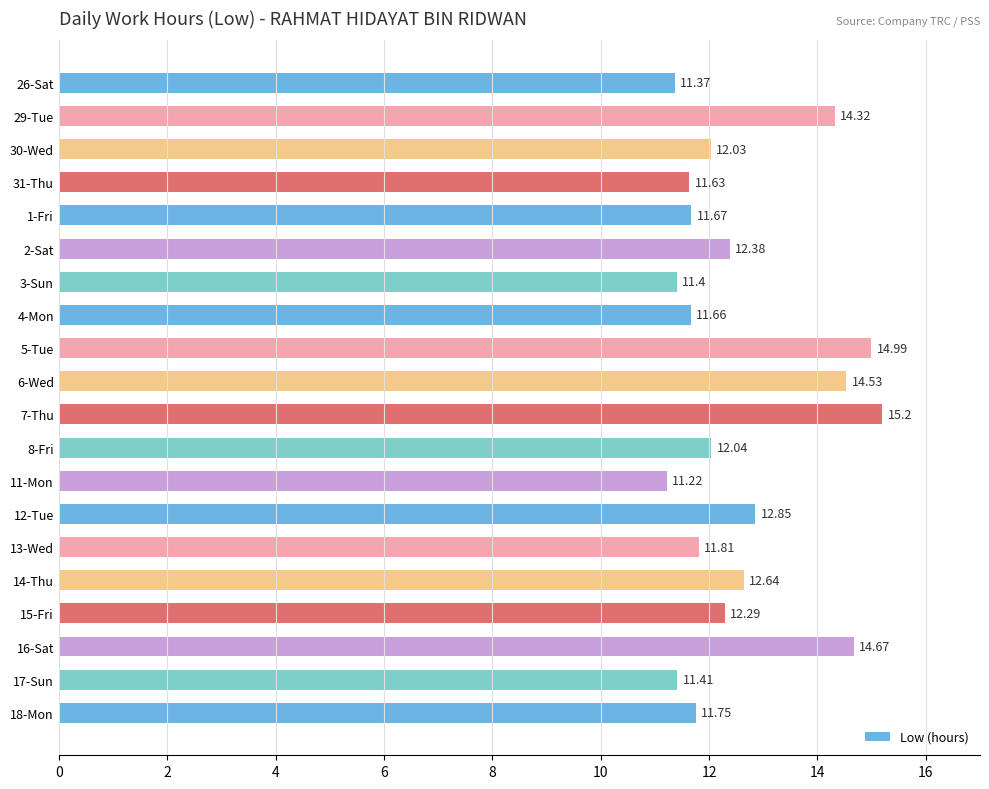

What is the average value?

12.6